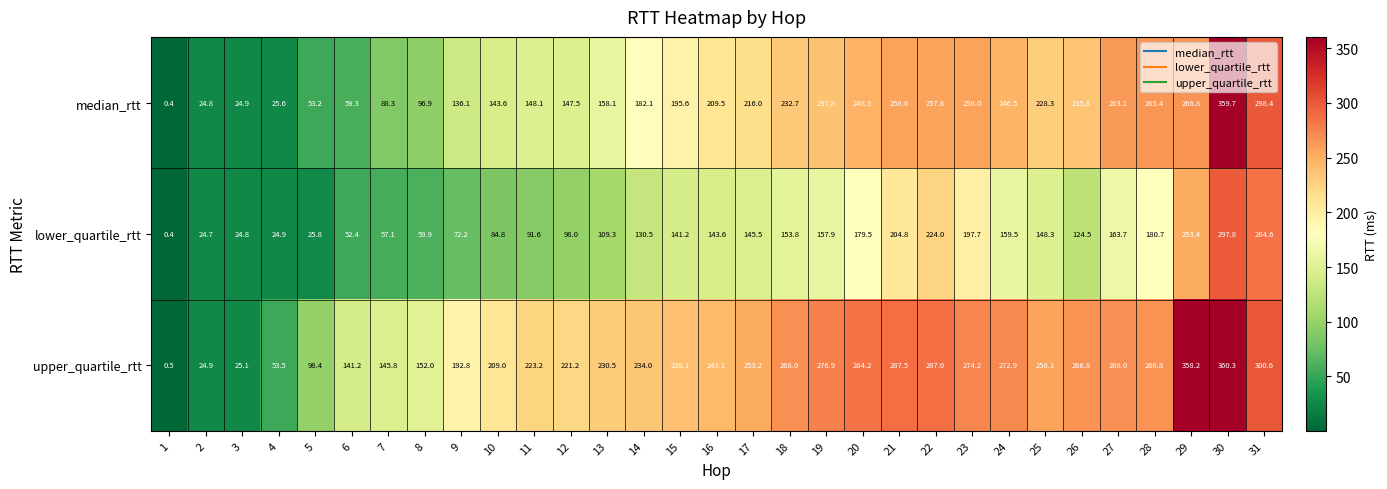

List the series in order of their overall mean, lowest first.

lower_quartile_rtt, median_rtt, upper_quartile_rtt